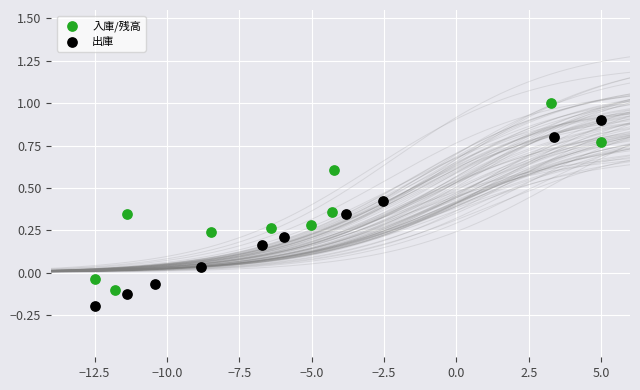

What are all the series names shown in the legend?

入庫/残高, 出庫